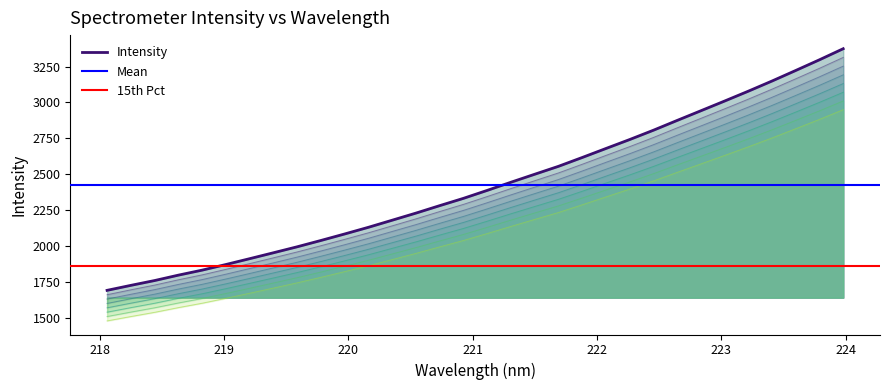

Rank the categories by value from lowest to highest.

218.0596, 218.2508, 218.442, 218.6332, 218.8244, 219.0156, 219.2067, 219.3979, 219.589, 219.7801, 219.9712, 220.1623, 220.3533, 220.5444, 220.7354, 220.9264, 221.1174, 221.3083, 221.4993, 221.6902, 221.8812, 222.0721, 222.263, 222.4538, 222.6447, 222.8355, 223.0264, 223.2172, 223.408, 223.5987, 223.7895, 223.9802